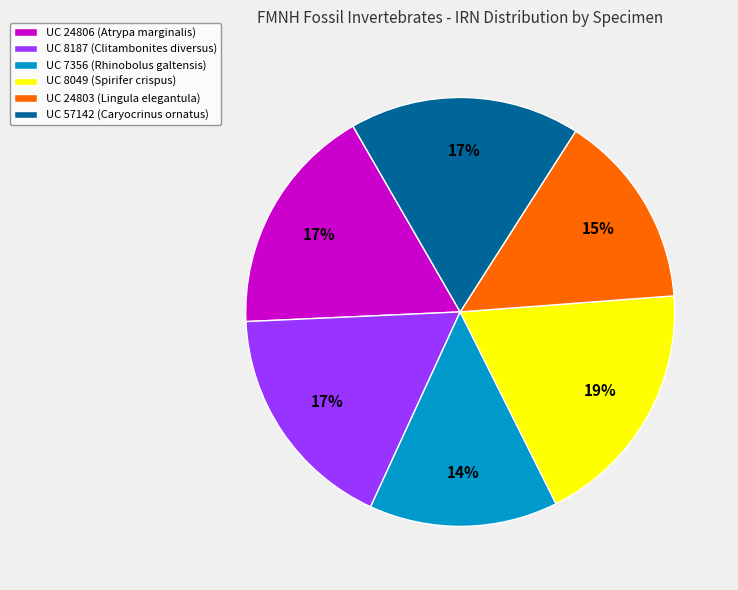

Is the sum of UC 24806 (Atrypa marginalis) and UC 7356 (Rhinobolus galtensis) greater than half?

No